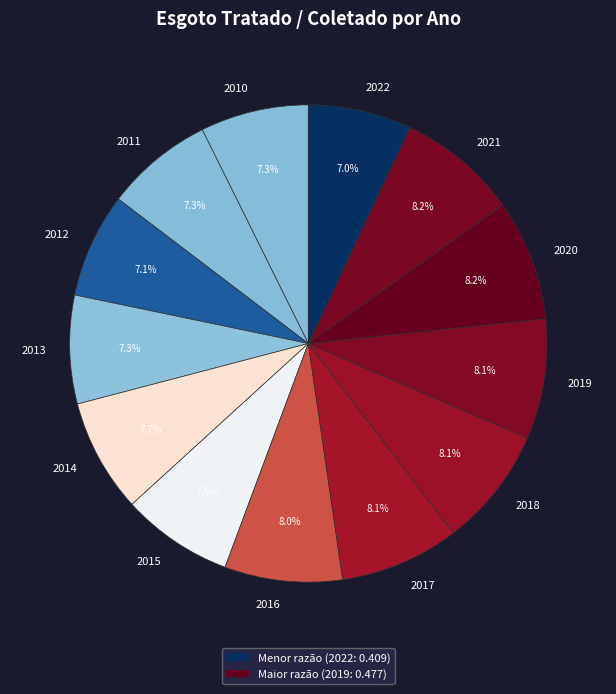

What percentage is NOT represented by 2021?

91.8%